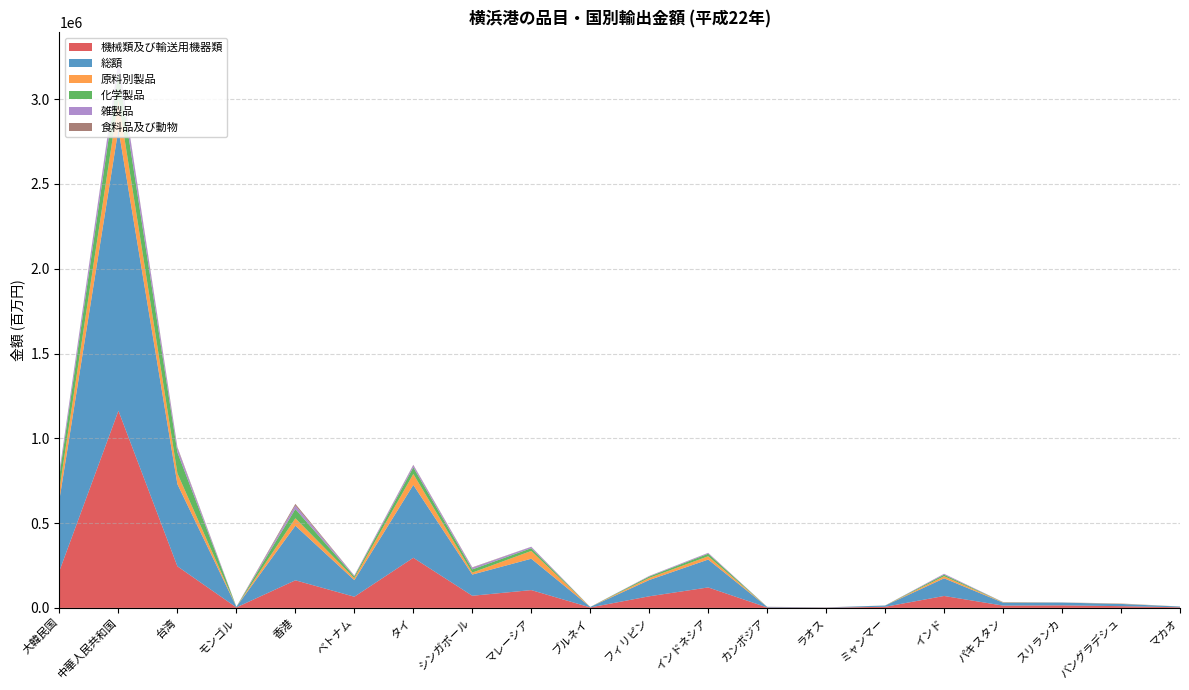

Reading left to right, list all the values displayed in this chart.

機械類及び輸送用機器類: 218727.0	1162651.9	245237.2	2969.8	162797.1	65935.2	295570.3	71680.8	105043.1	2816.5	68454.8	120795.7	2665.4	1280.2	6572.9	70441.5	13566.3	15045.3	10259.8	3589.5
総額: 421653.1	1661075.4	484295.6	3653.8	322022.8	97754.3	429647.2	124898.7	184981.8	2902.1	95971.1	164370.5	3333.9	1687.4	7284.5	104008.5	17435.2	16437.7	13182.7	4271.5
原料別製品: 61808.2	170662.1	63755.4	307.0	43870.7	11935.1	64541.8	11640.6	45967.0	36.8	12344.7	19345.6	165.4	318.3	334.5	12406.8	1899.6	301.7	1656.9	45.8
化学製品: 78893.3	171148.2	123882.0	108.9	54223.9	9910.5	39038.0	18938.5	16166.6	2.0	8252.8	14880.4	18.4	5.6	163.6	9047.0	790.4	259.8	307.7	349.8
雑製品: 23664.6	64036.5	25005.6	47.4	20587.2	4634.8	13108.3	9866.4	8100.3	3.6	3009.3	4822.7	104.4	75.3	96.6	5256.3	649.9	494.8	730.6	194.8
食料品及び動物: 2726.0	2734.9	6066.7	22.4	10103.0	999.2	2156.9	2277.0	547.6	0.0	548.7	595.5	239.7	0.0	13.0	95.9	270.5	4.9	69.1	20.4